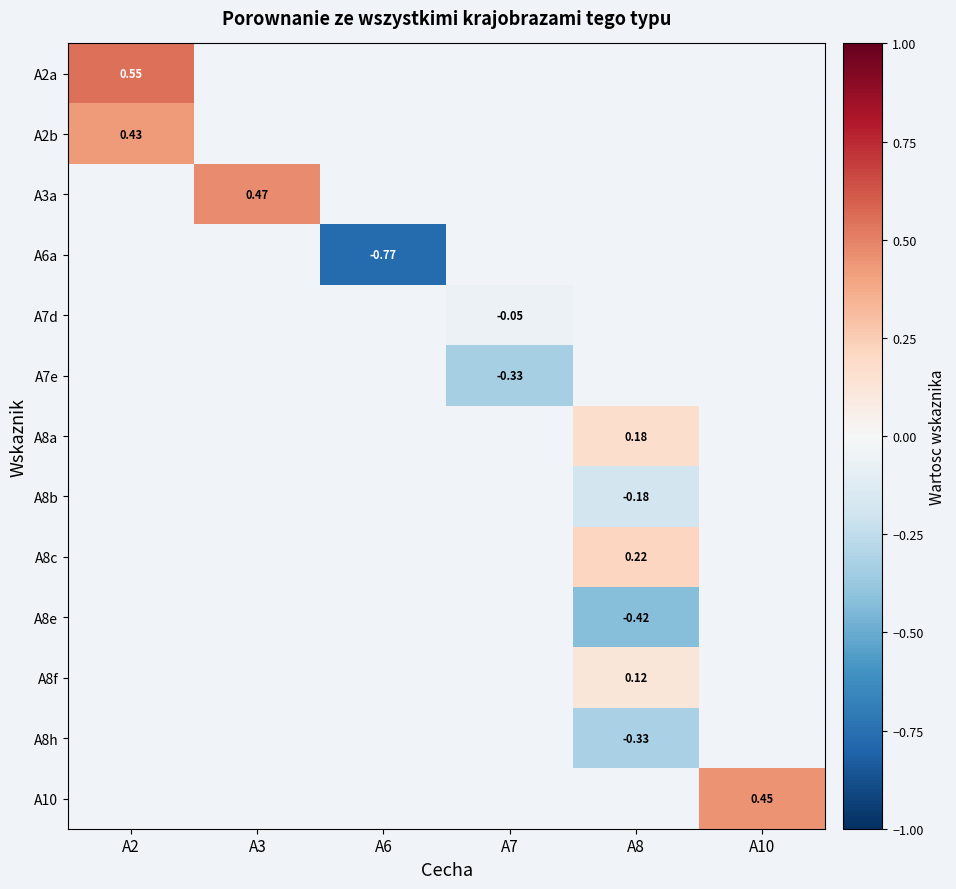

Is the value of A8f at A8 greater than the value of A8c at A8?

No